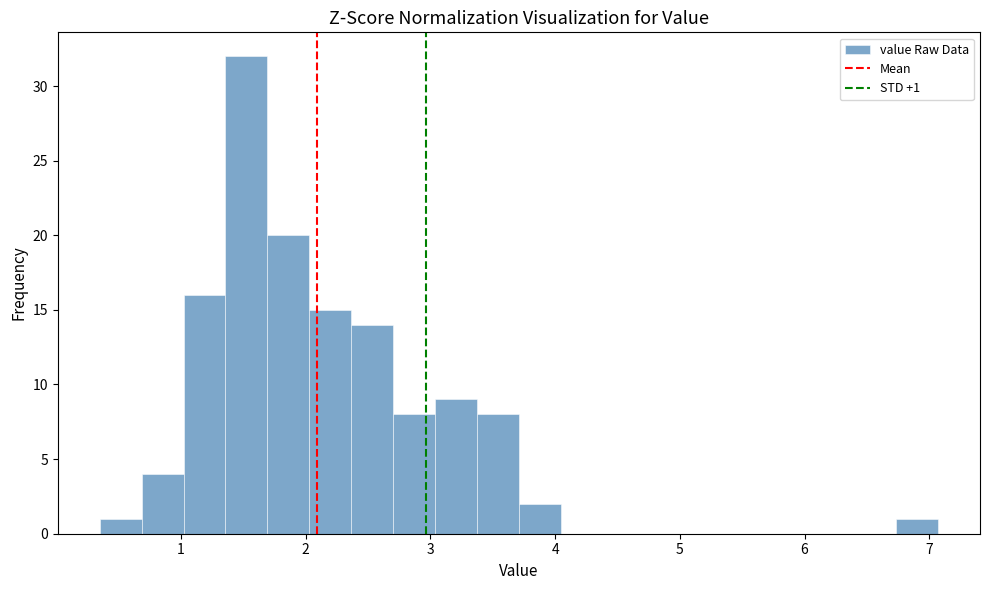

Read against the x-axis, roughly where is the centre of the tallest bar?

1.5